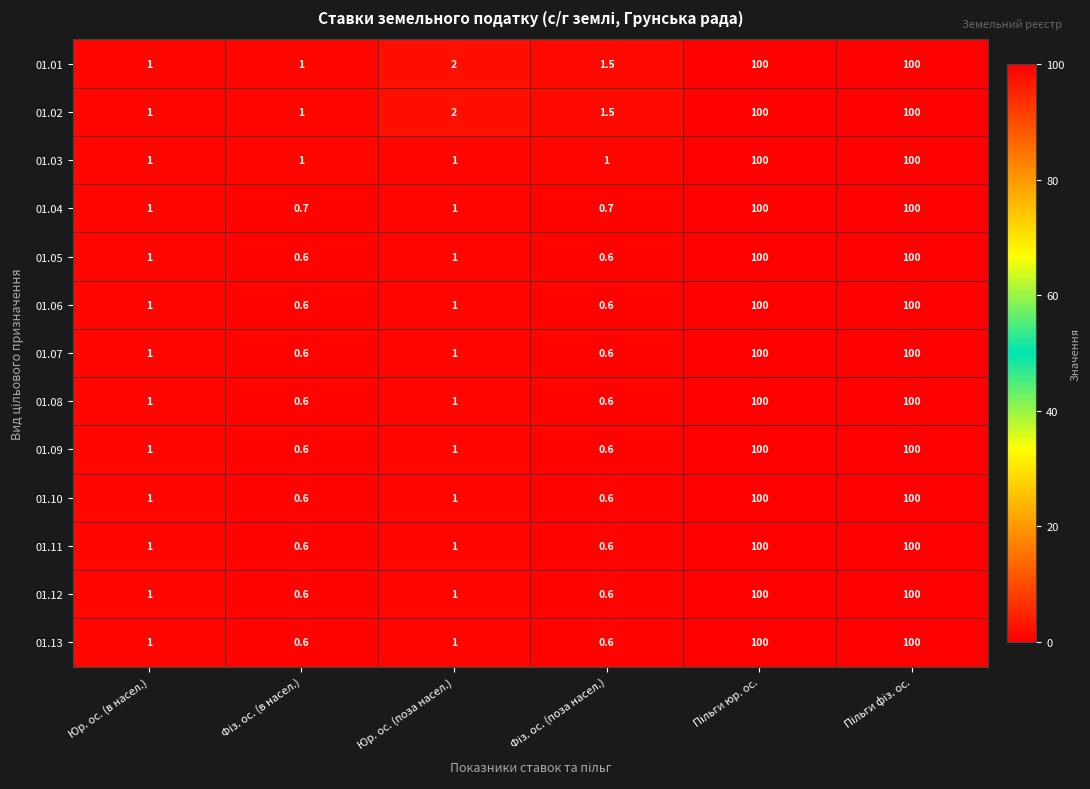

What is the average value of the 01.10 series?

33.9